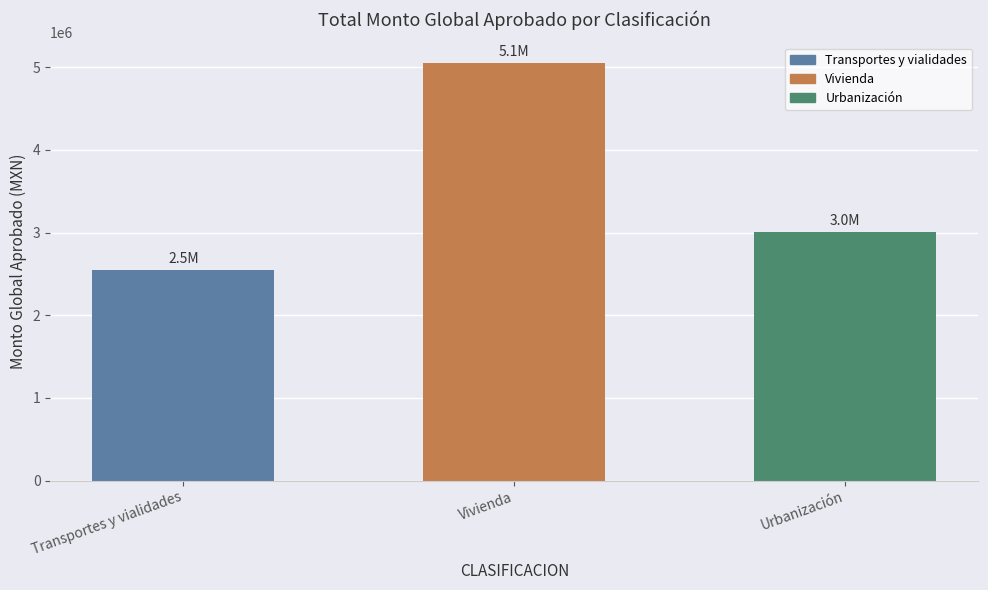

The chart shows a value of 3006506.8 at Urbanización. True or false?

True